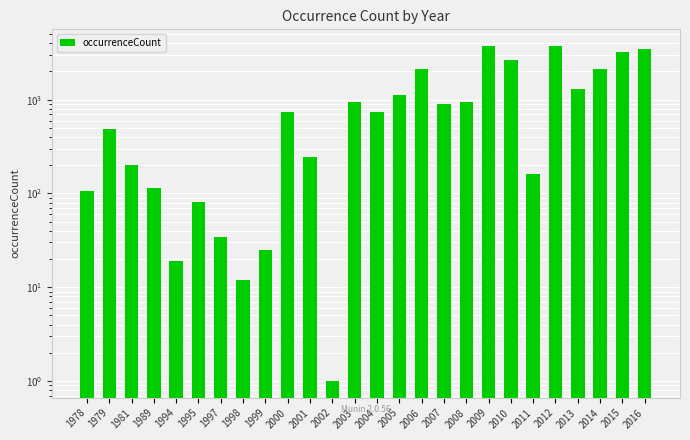

What is the value of the 19th bar from the left?

3718